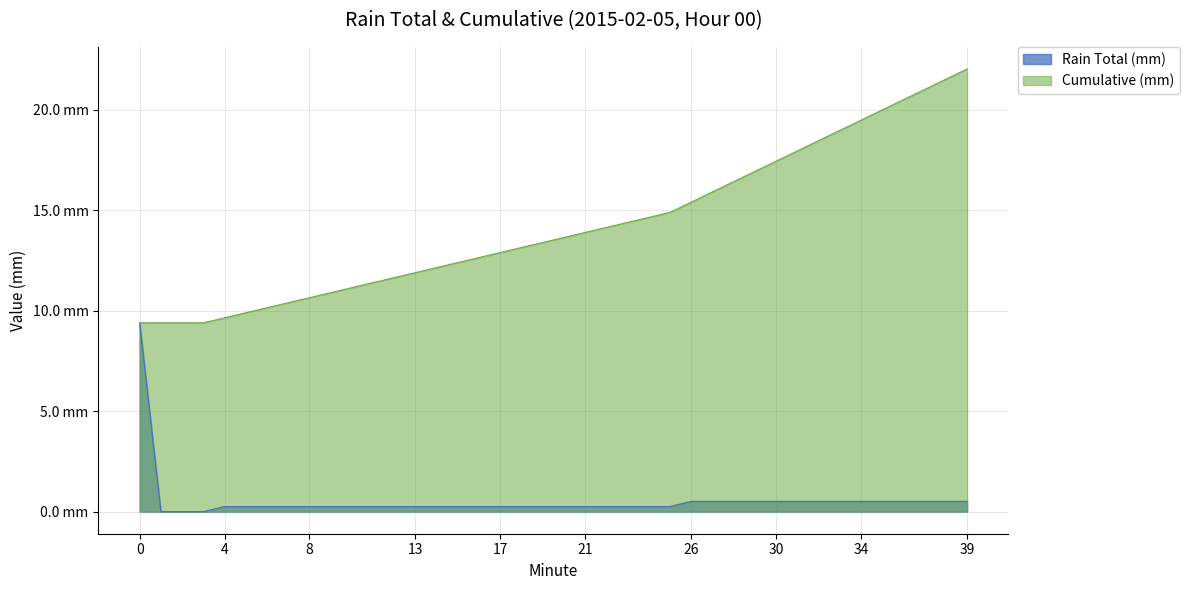

What is the value of the Rain Total (mm) point at the 17th from the left?

0.2